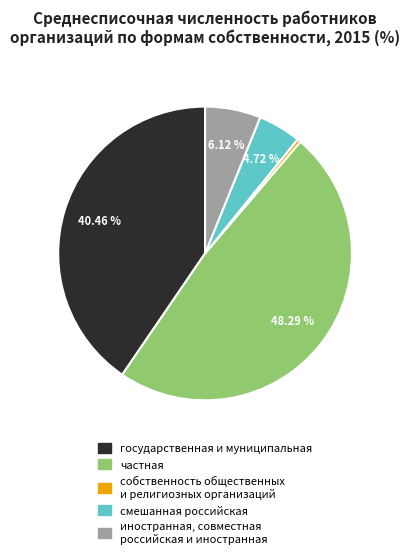

Is собственность общественных и религиозных организаций the majority of the pie?

No